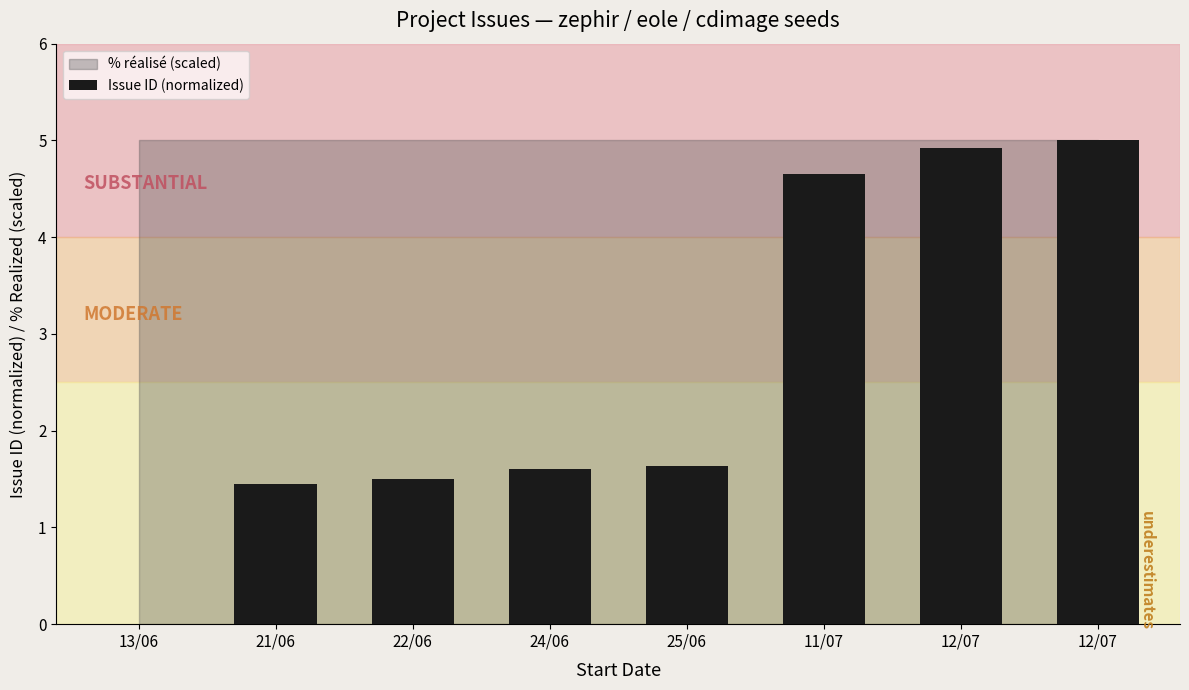

True or false: the data shows 2.4 at 21/06.

False